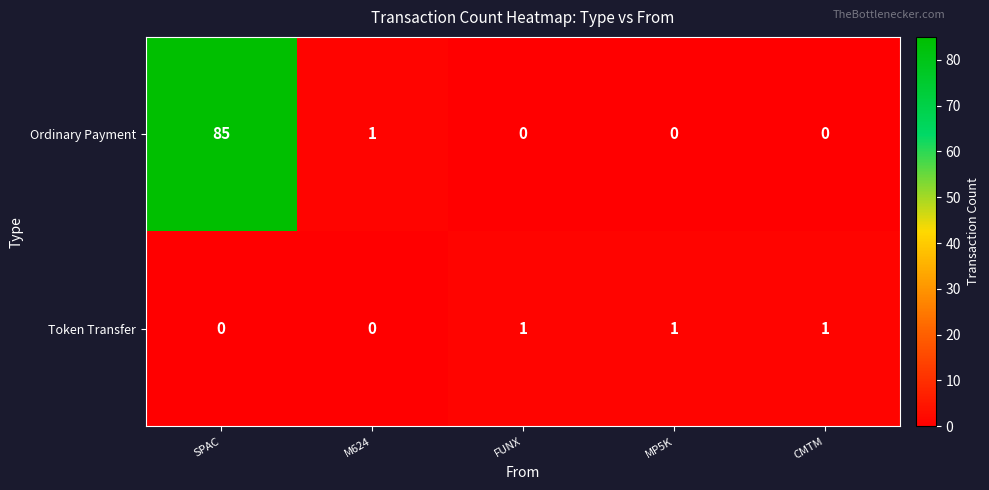

How many categories are shown in the chart?

5